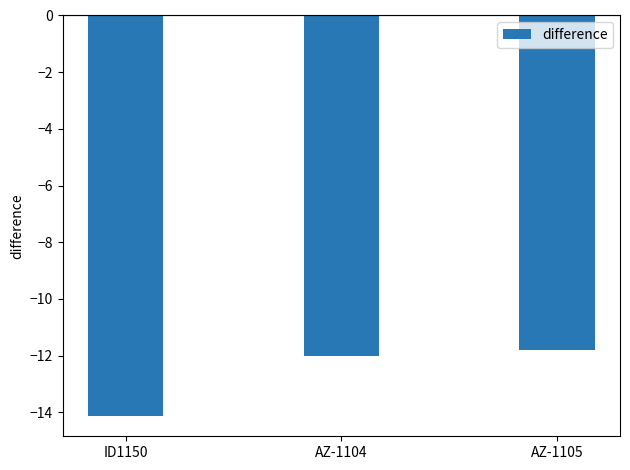

Is it true that the value at AZ-1105 is -11.8?

True